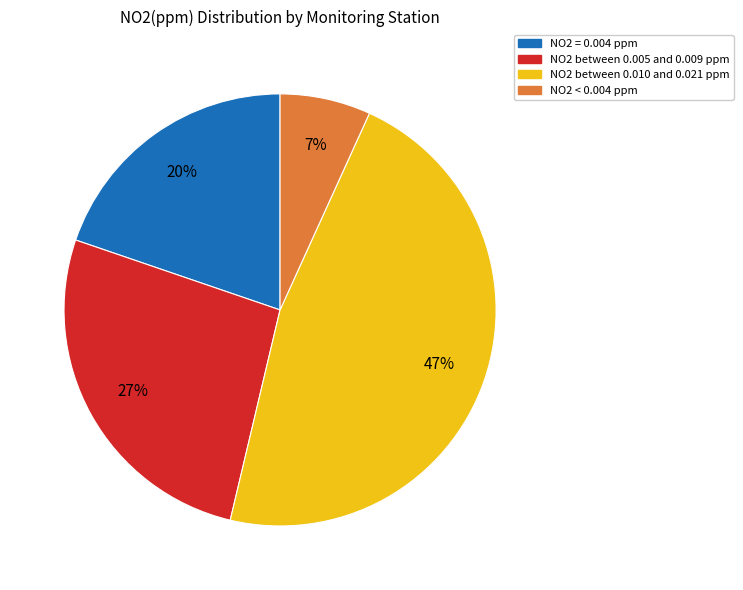

To the nearest percent, what is the difference between the largest and smallest slice percentages?

40%